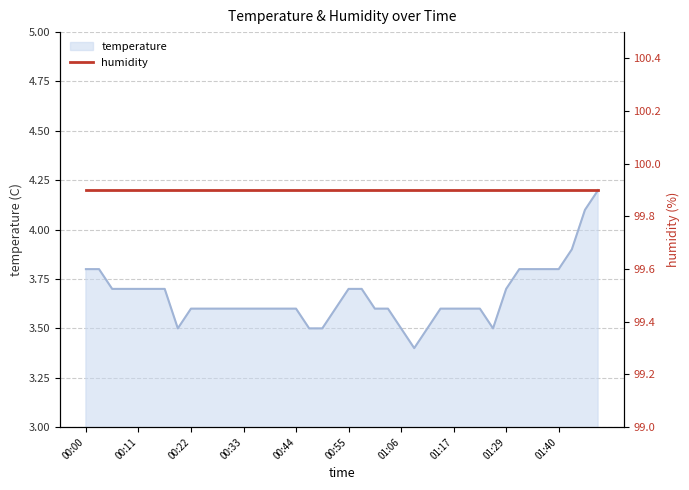

The chart shows a value of 3.7 at 00:08. True or false?

True